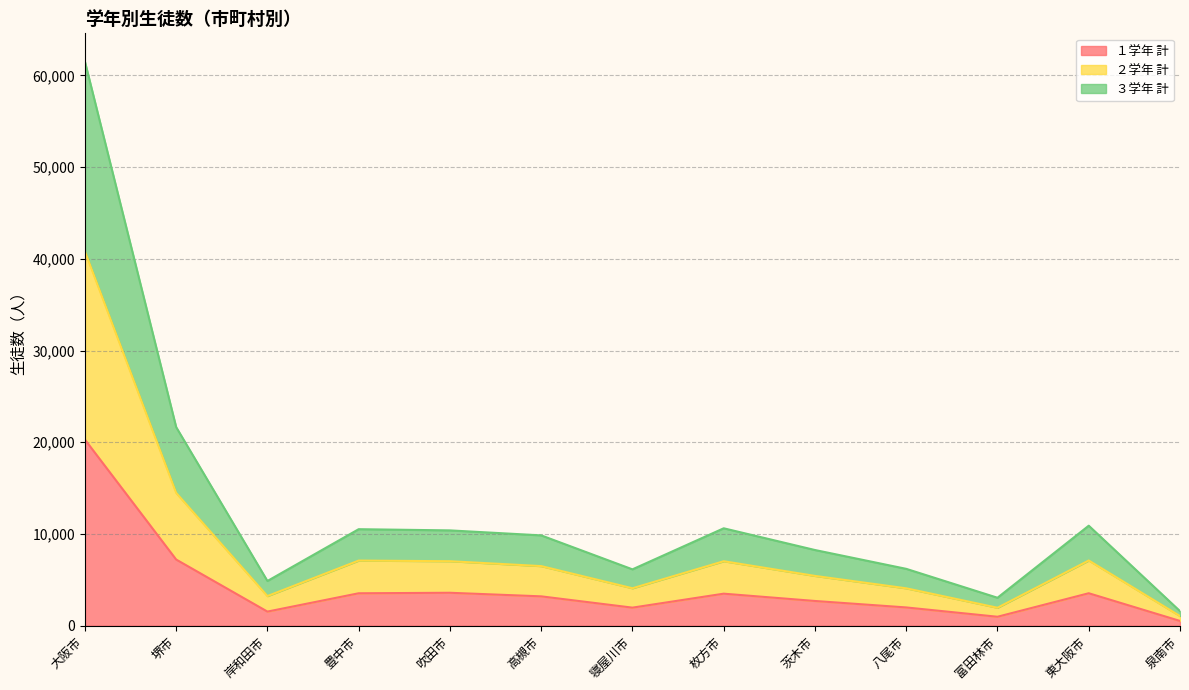

How many data points in １学年 計 are above 3203?

6